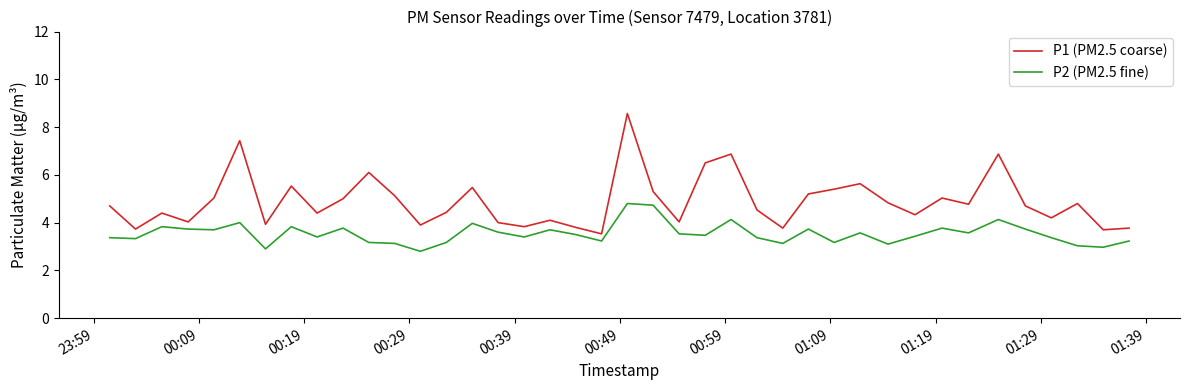

What is the minimum value for P2 (PM2.5 fine)?

2.8